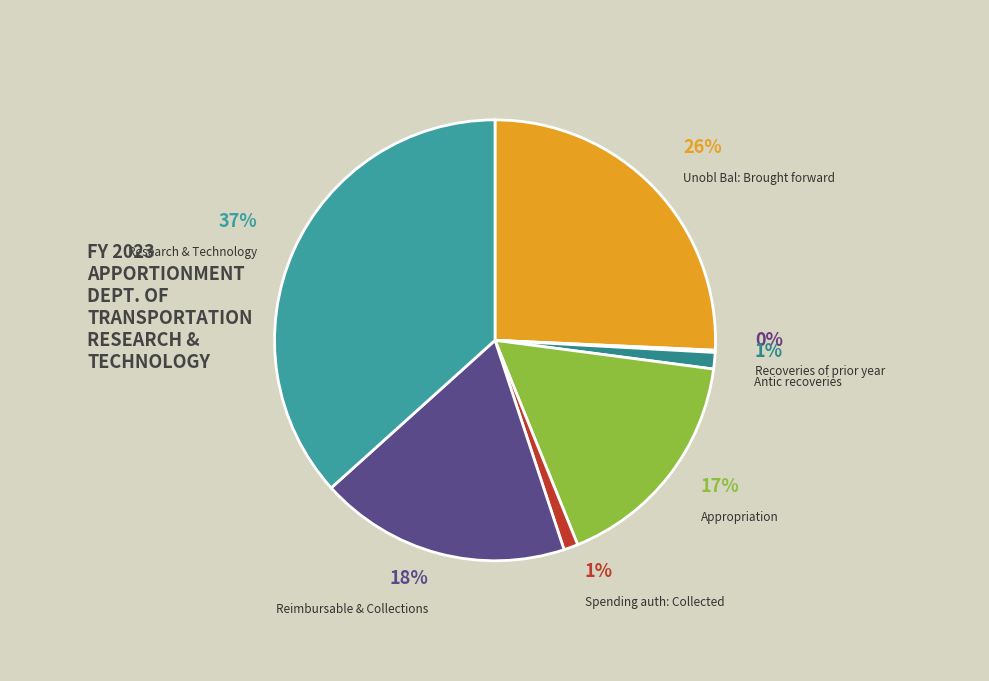

Combined, do Antic recoveries and Spending auth: Collected account for over 50%?

No